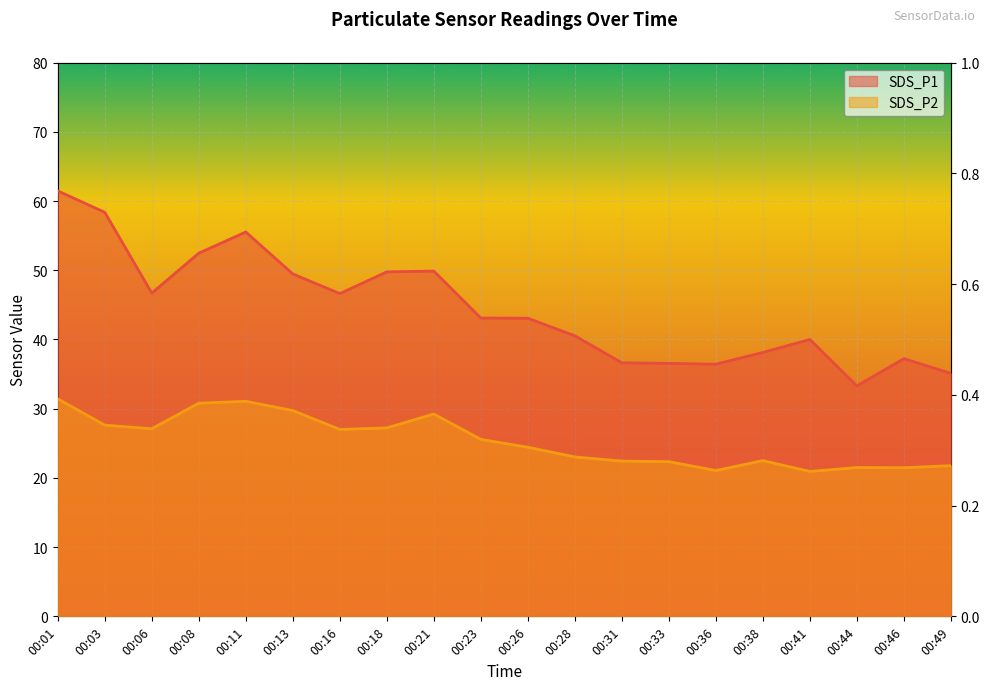

At which category does SDS_P1 reach its first local peak?

00:11